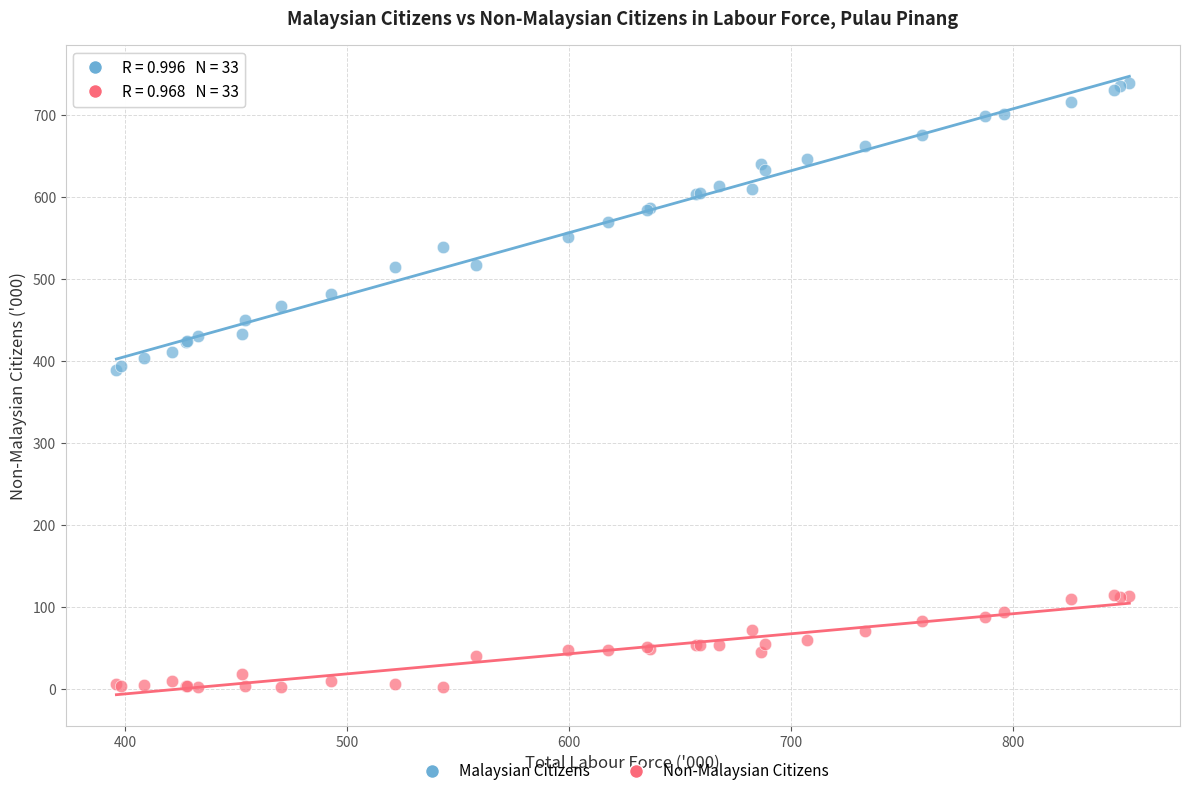

Which series contains the highest Y value?

Malaysian Citizens